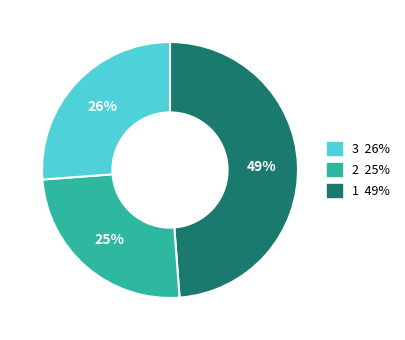

How many segments does this pie chart have?

3